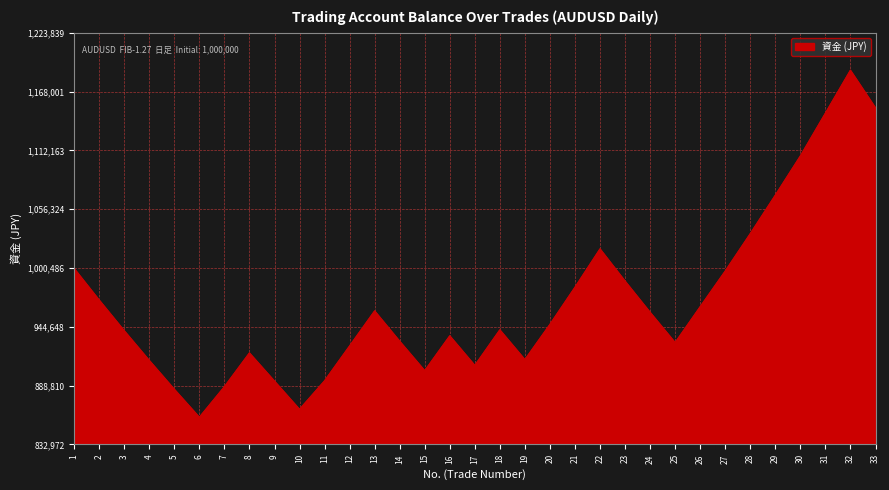

At which category does the data reach its first local peak?

8